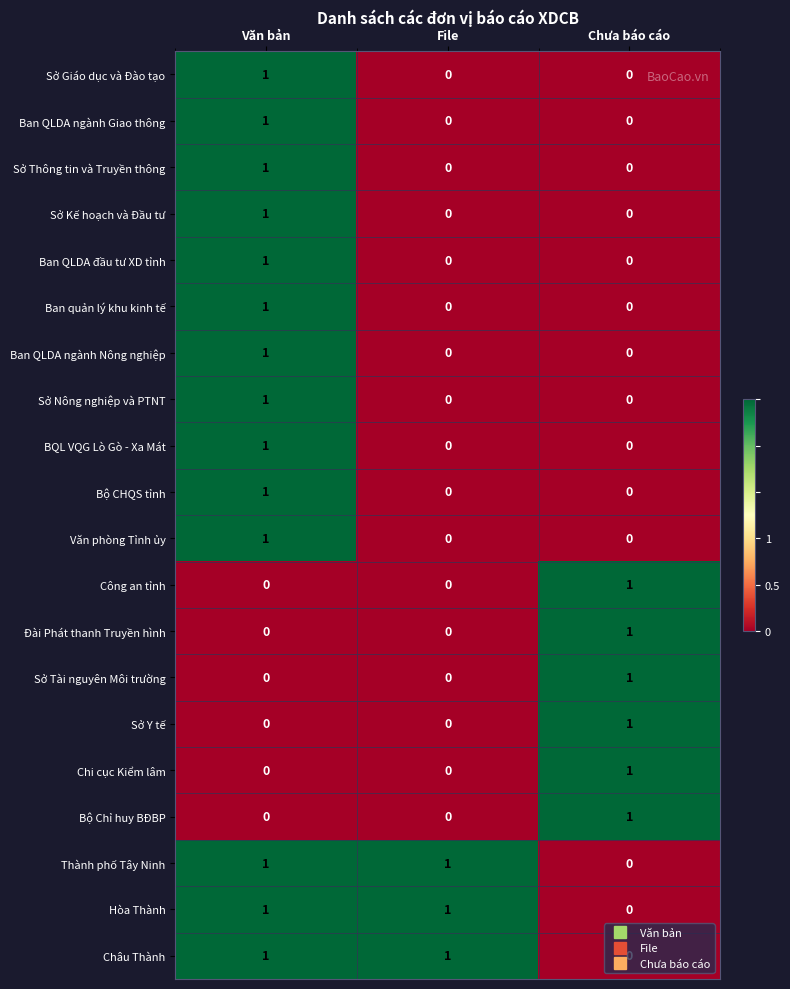

What is the total value across all series at File?

3